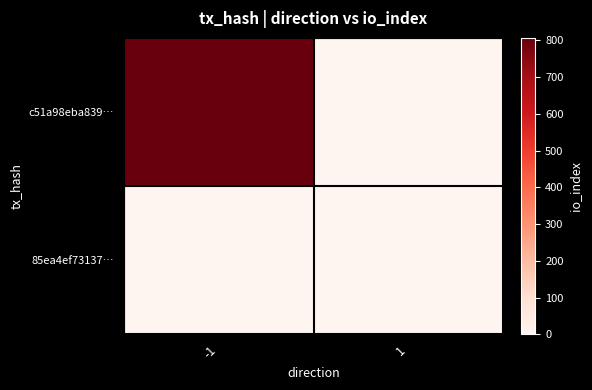

Which series has the widest spread of values?

c51a98eba839…